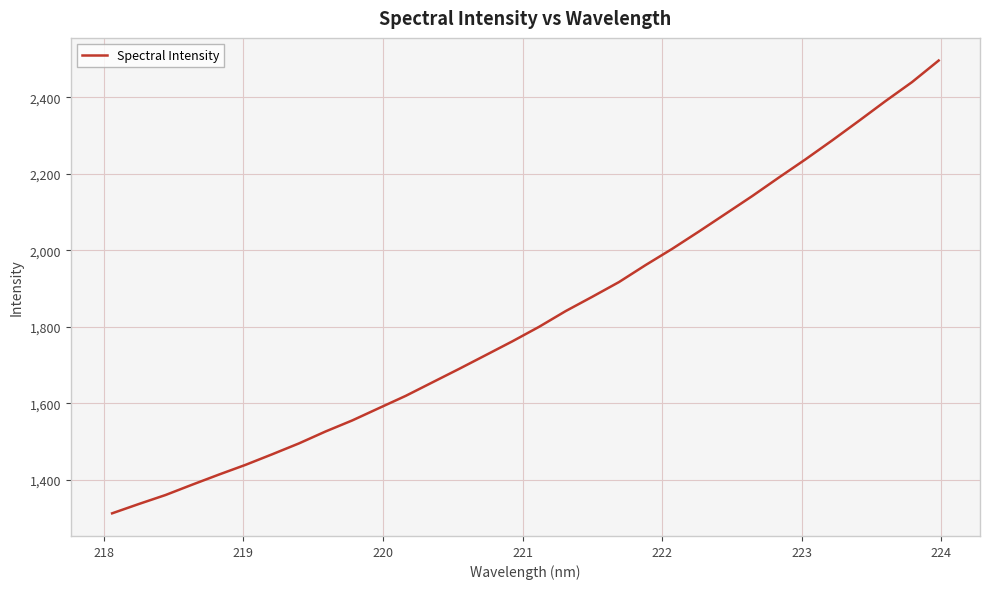

True or false: there are more than 1 points higher than both neighbors.

False